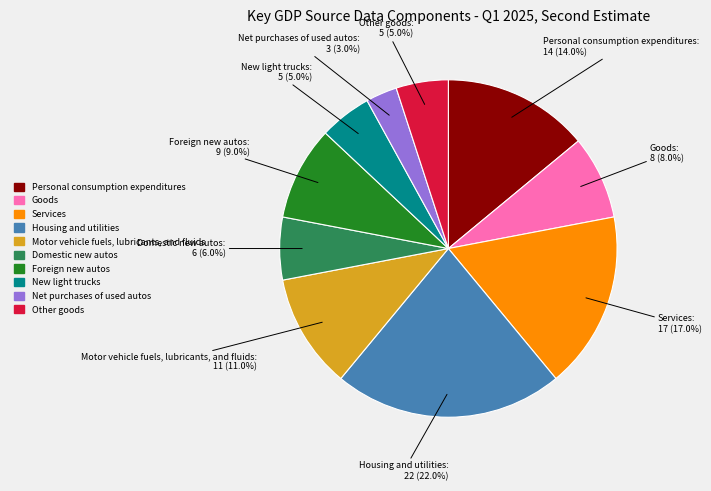

To the nearest percent, what is the difference between the largest and smallest slice percentages?

19%